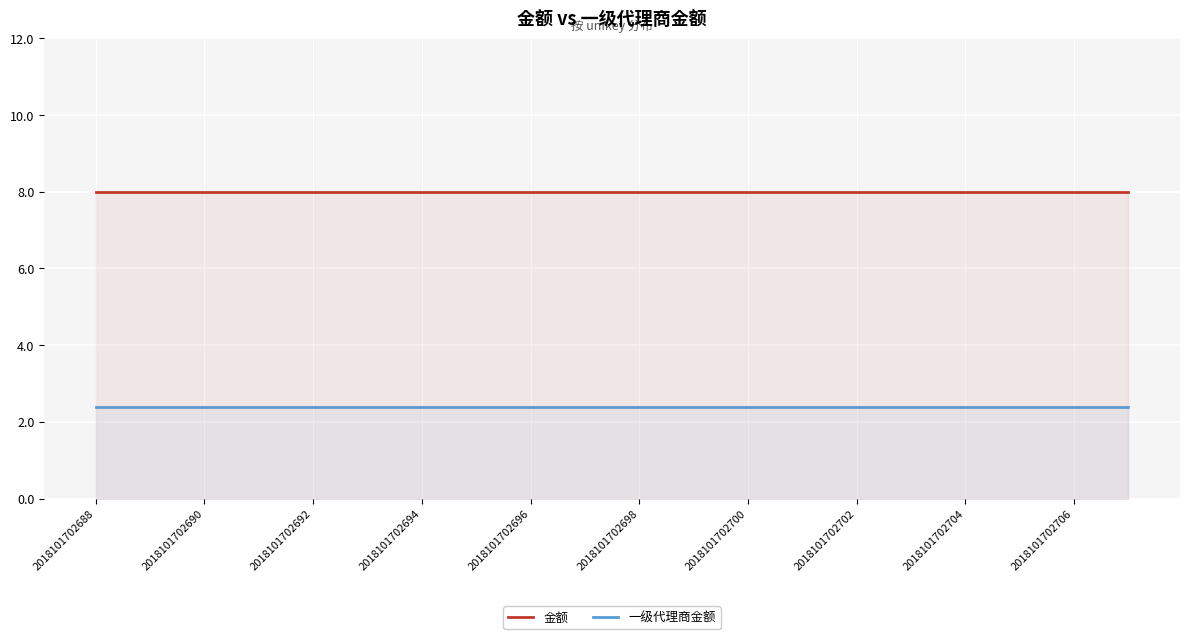

What are all the series names shown in the legend?

金额, 一级代理商金额